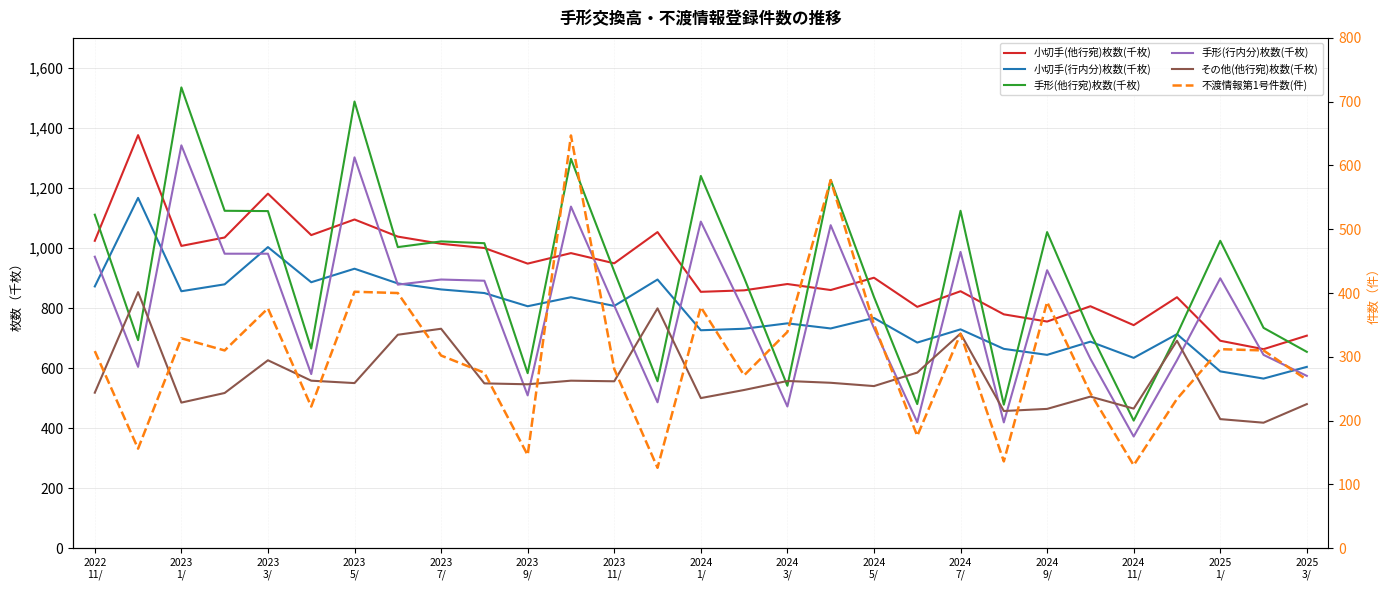

Reading left to right, transcribe all the data shown in this chart.

小切手(他行宛)枚数(千枚): 1024	1376	1007	1035	1181	1043	1095	1038	1014	1000	948	983	949	1053	854	859	880	860	901	804	856	779	755	806	743	836	691	663	708
小切手(行内分)枚数(千枚): 872	1167	856	879	1003	886	931	882	862	850	806	836	807	895	726	731	749	732	767	685	729	664	644	688	634	713	589	565	604
手形(他行宛)枚数(千枚): 1111	693	1535	1124	1123	665	1488	1003	1022	1016	583	1297	922	556	1240	901	541	1227	837	480	1124	478	1053	718	425	712	1024	734	654
手形(行内分)枚数(千枚): 971	604	1342	981	981	580	1302	878	895	891	509	1138	808	486	1088	790	472	1076	733	420	987	419	926	631	372	626	899	644	574
その他(他行宛)枚数(千枚): 518	853	485	517	626	558	550	711	731	549	546	558	556	799	500	527	557	551	540	585	715	457	464	505	465	691	430	418	480
不渡情報第1号件数(件): 309	156	329	310	376	222	402	400	302	275	146	647	281	126	378	271	339	577	351	176	336	136	386	243	130	234	312	310	264